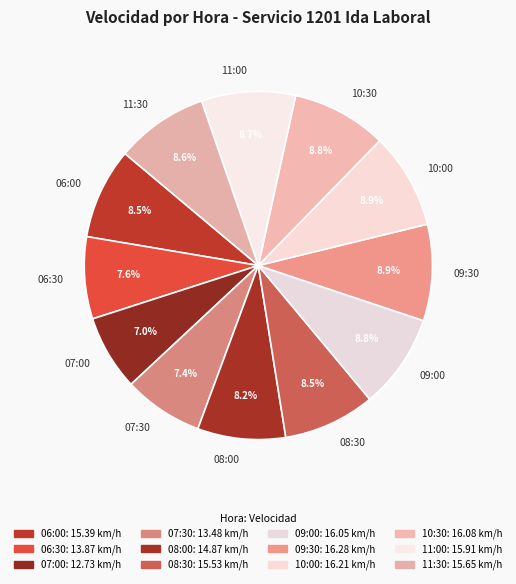

How many segments does this pie chart have?

12